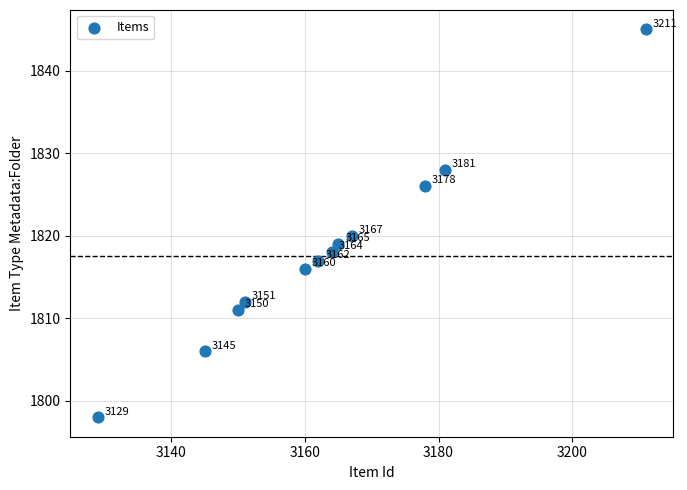

What Y value in the scatter plot is closest to 1821?

1820